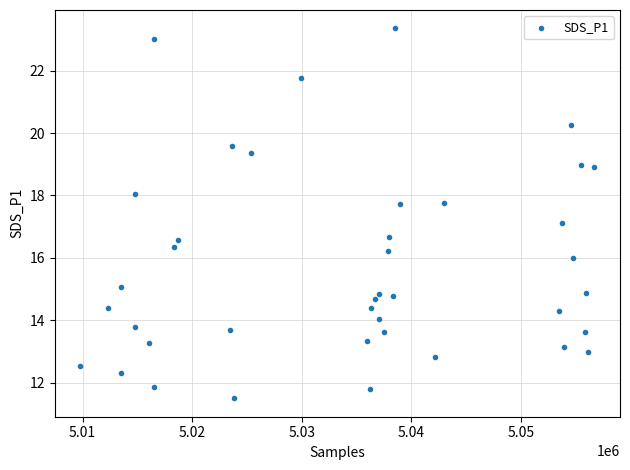

What is the range of X values (max minus min)?

46907.0